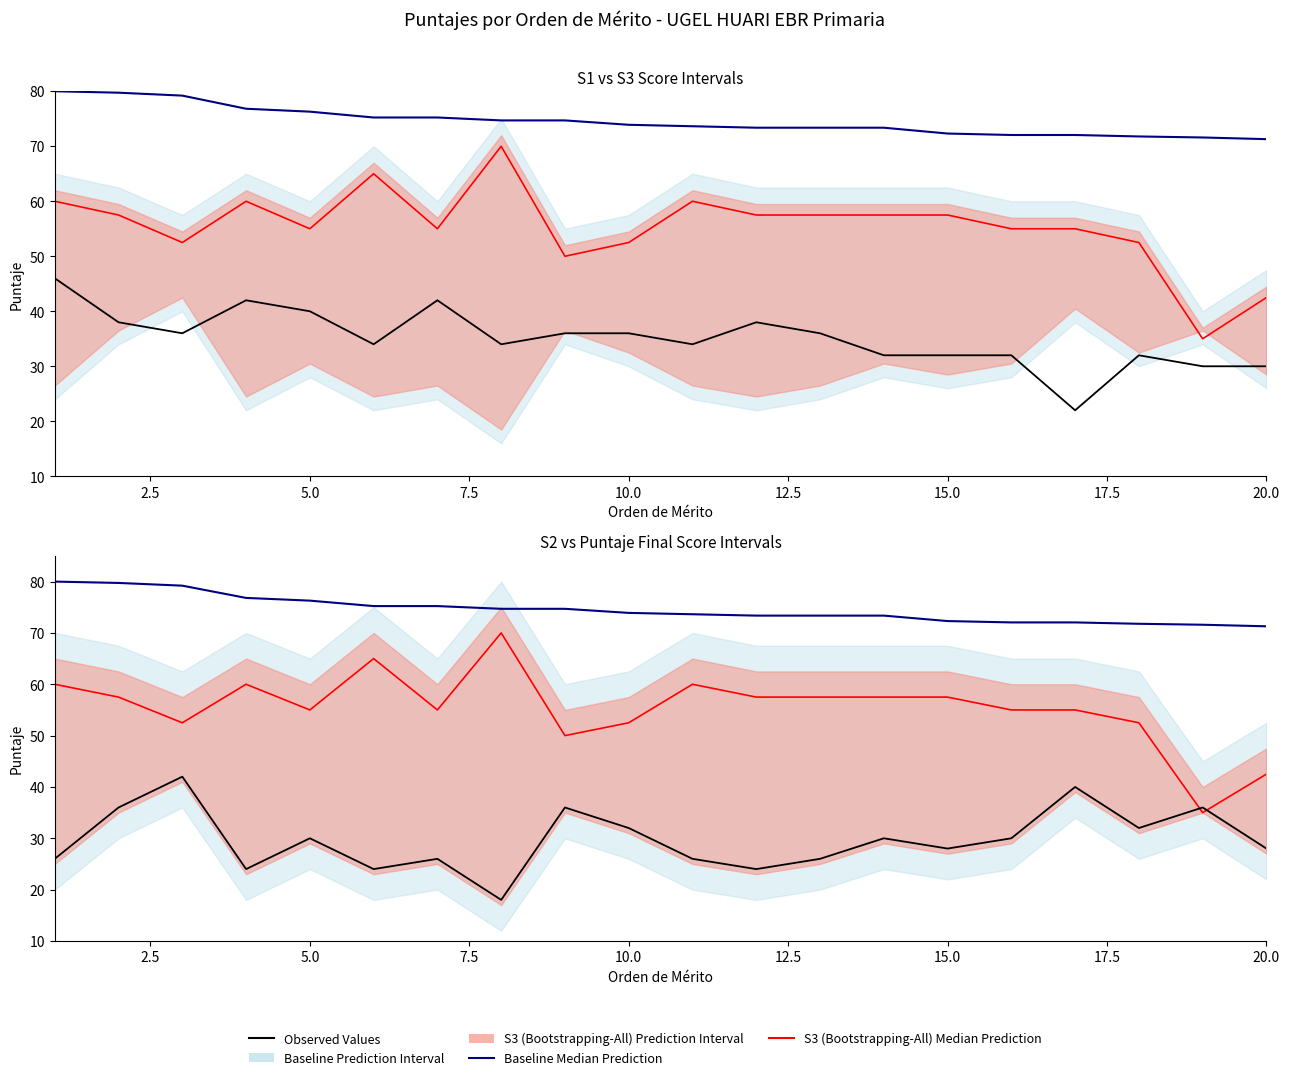

How many data points in Baseline Median Prediction are above 73?

14